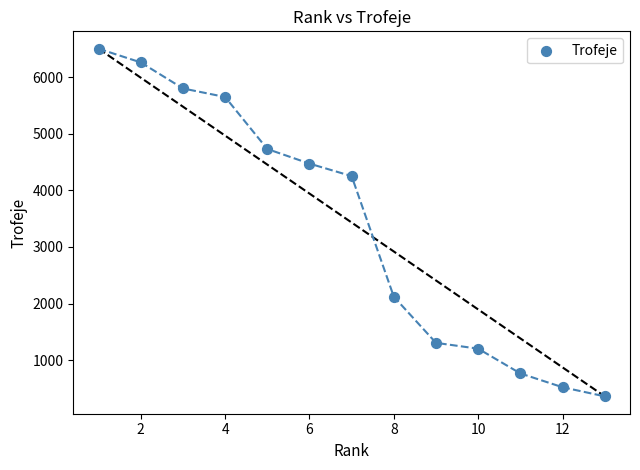

What Y value in the scatter plot is closest to 3431?

4251